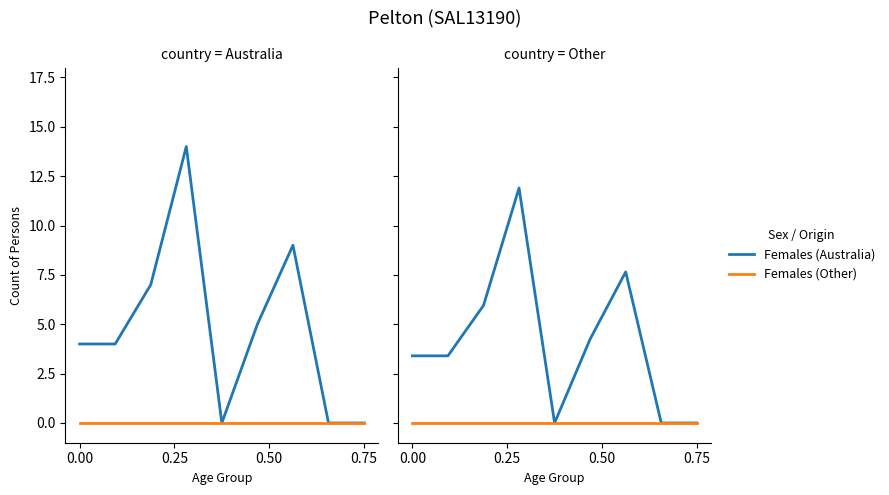

Reading right to left, extract all data points from this chart.

Females (Australia): 0.0	0.0	7.6	4.2	0.0	11.9	6.0	3.4	3.4
Females (Other): 0.0	0.0	0.0	0.0	0.0	0.0	0.0	0.0	0.0